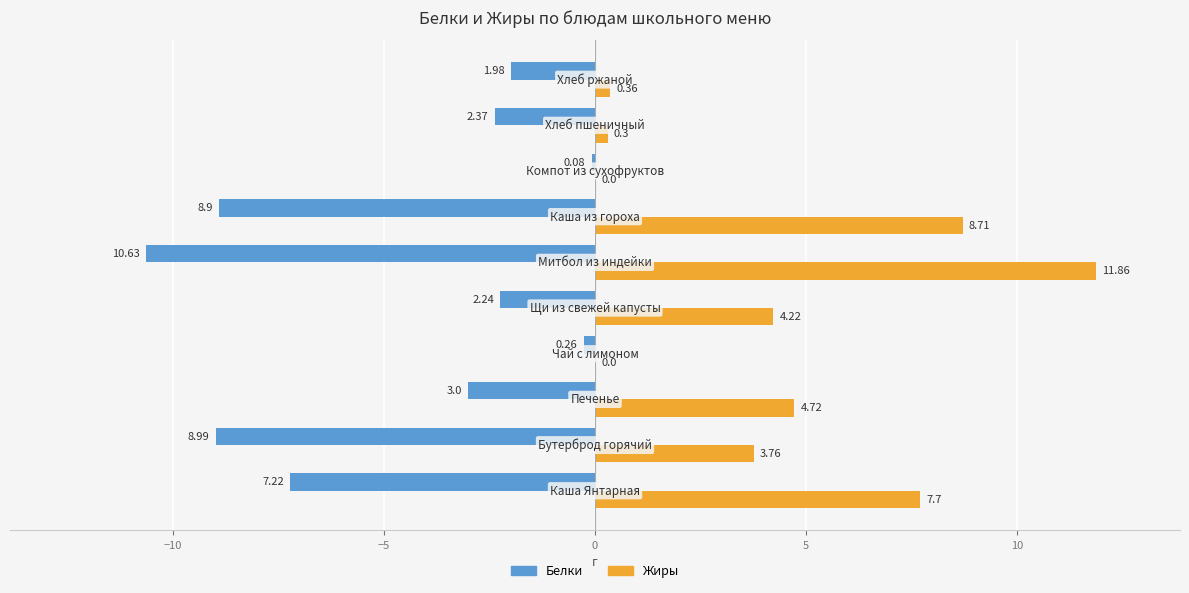

How many series are shown in this chart?

2